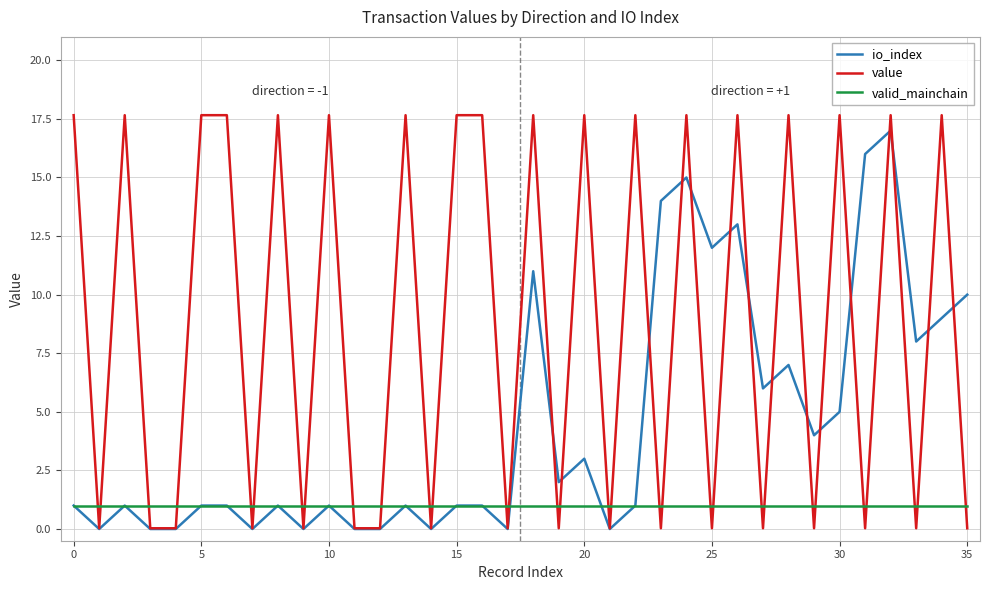

Which series has the largest range (max minus min)?

value